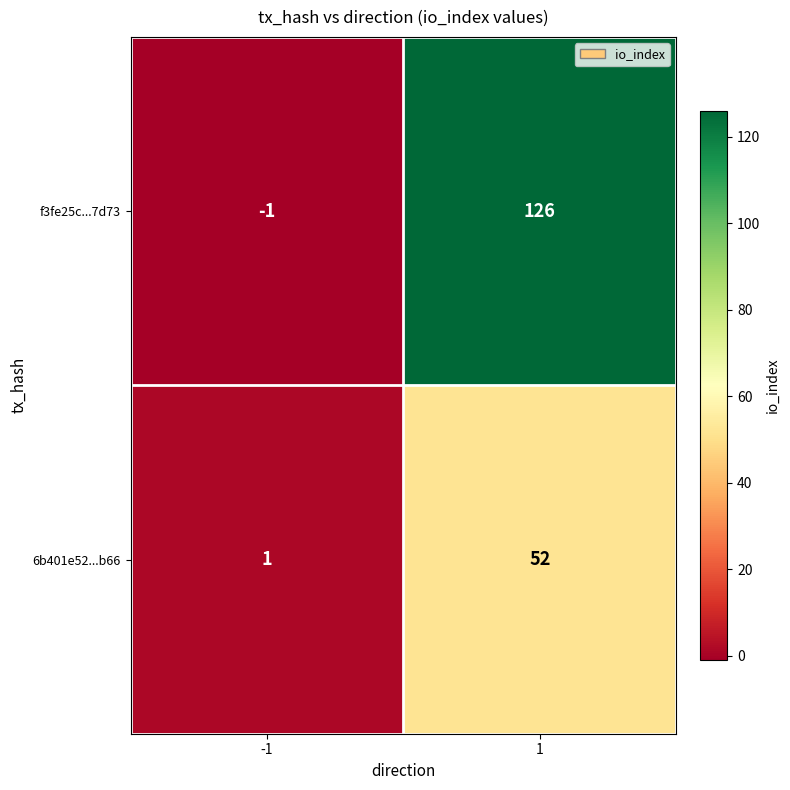

Which series changed the most between -1 and 1?

f3fe25c...7d73